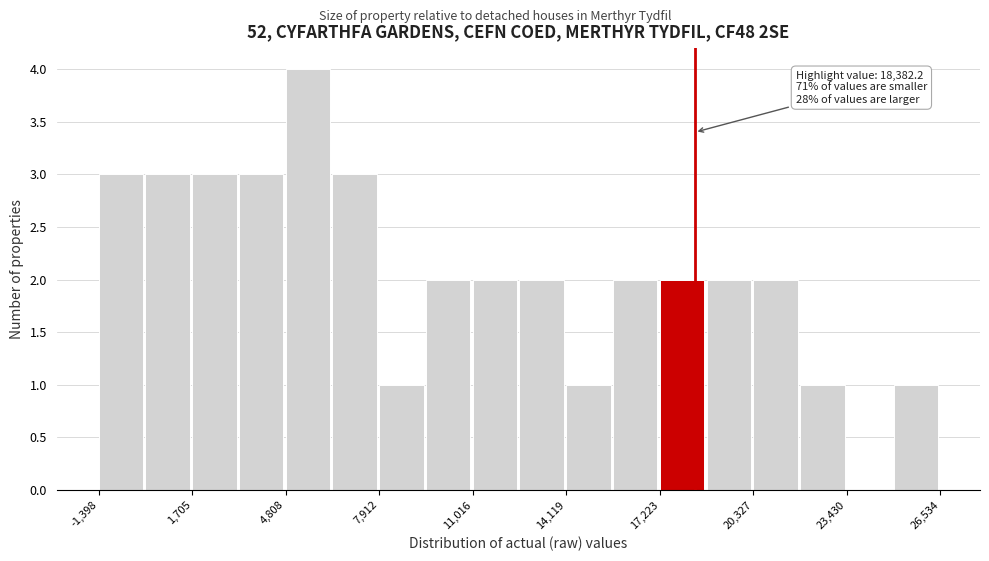

Around what value on the x-axis is the tallest bar? Give the approximate position of its centre, as read against the axis.

5500